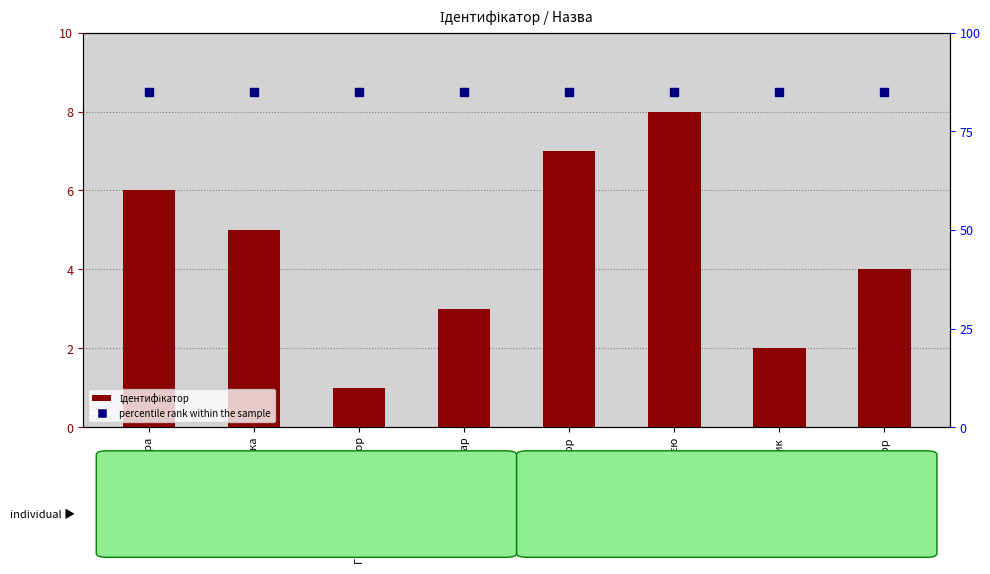

Which series has the widest spread of Y values?

Ідентифікатор